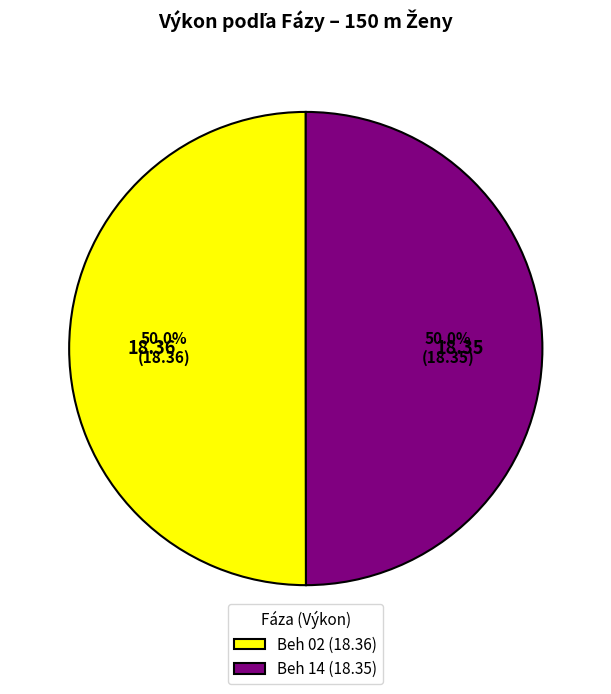

True or false: Beh 02 accounts for 42% of the total.

False